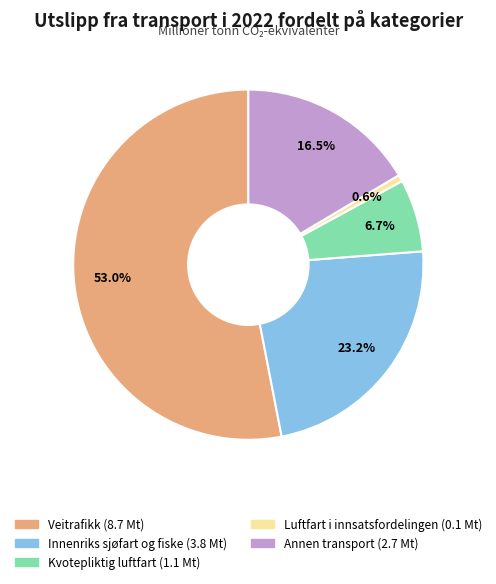

Count the number of slices in the pie.

5